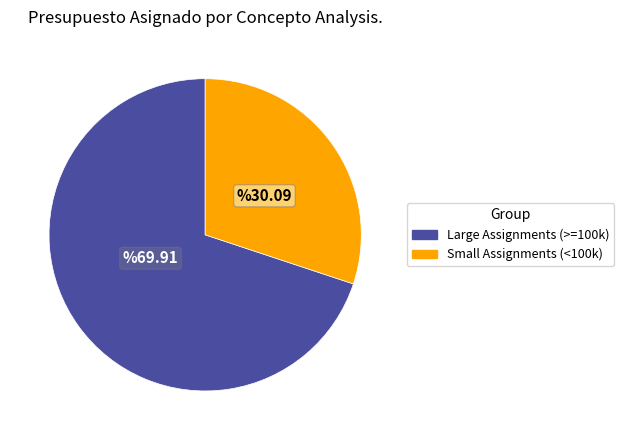

Which slice is the smallest?

Small Assignments (<100k)